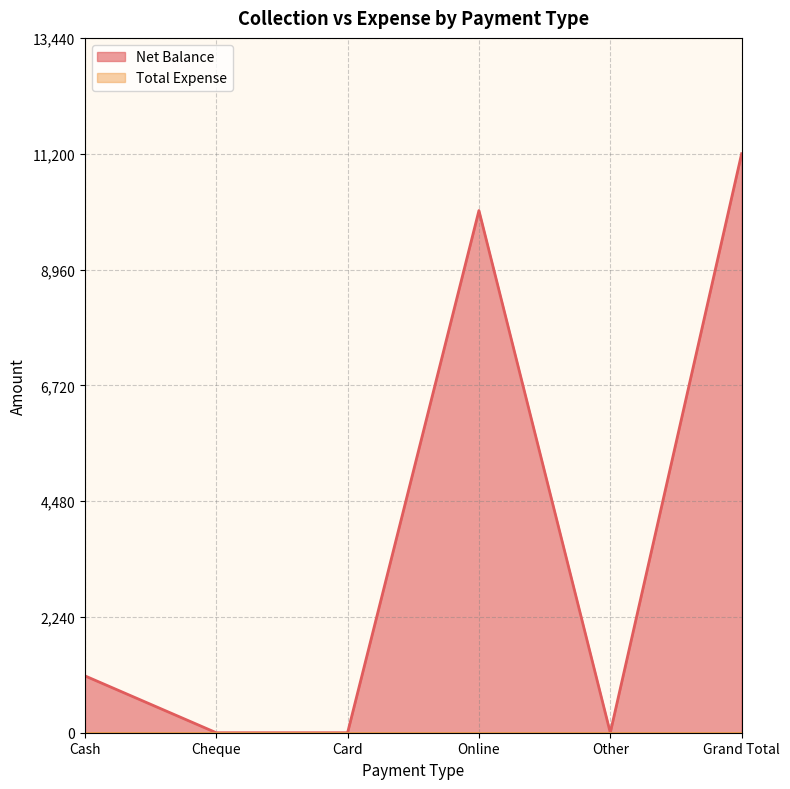

True or false: the data shows 6900 at Online.

False